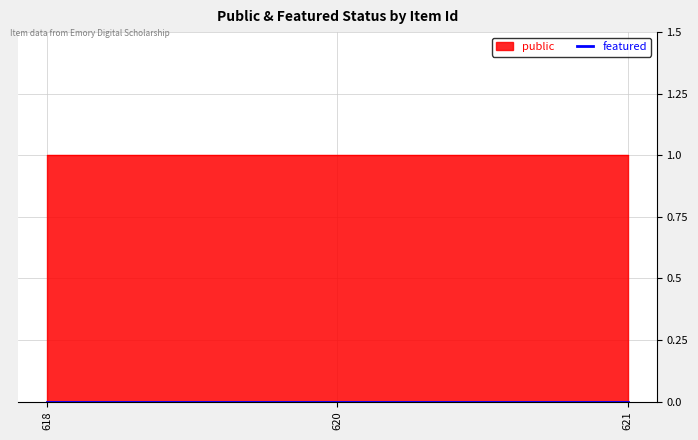

At 621, list the series in order from smallest to largest.

featured, public